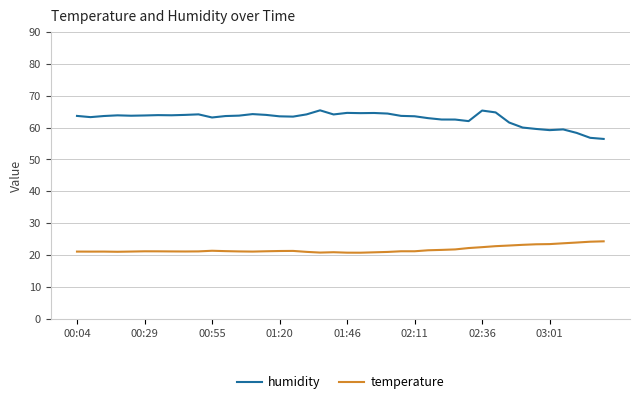

What is the highest value of the humidity series?

65.4